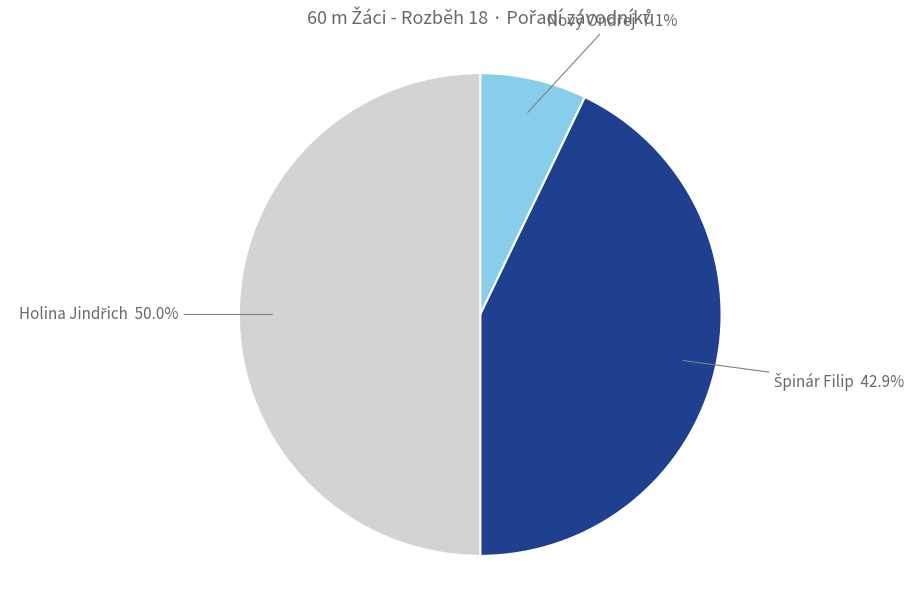

How many segments does this pie chart have?

3